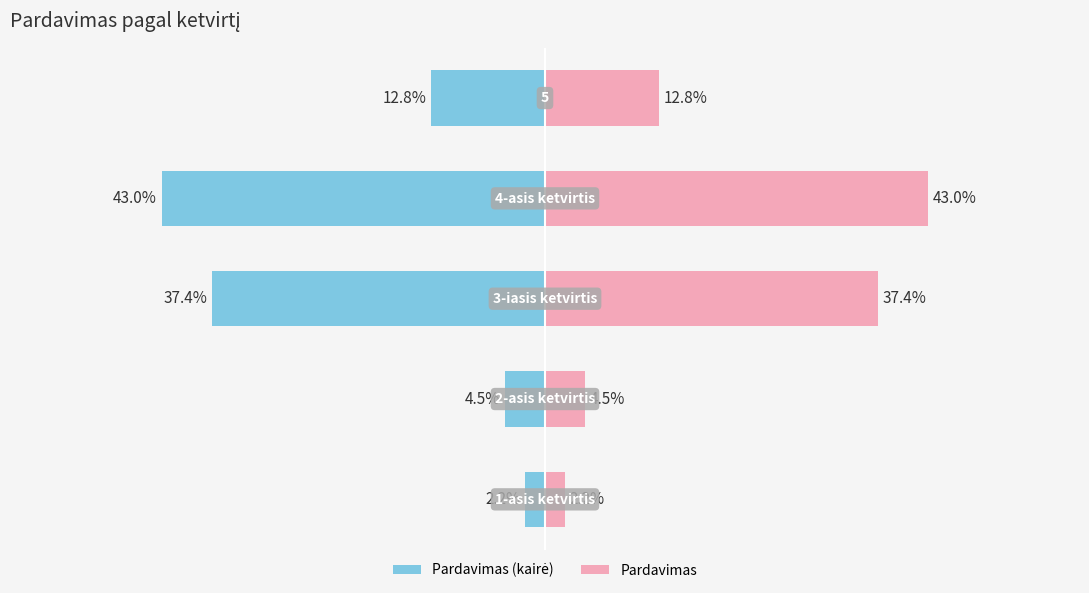

What is the maximum value for Pardavimas?

0.4